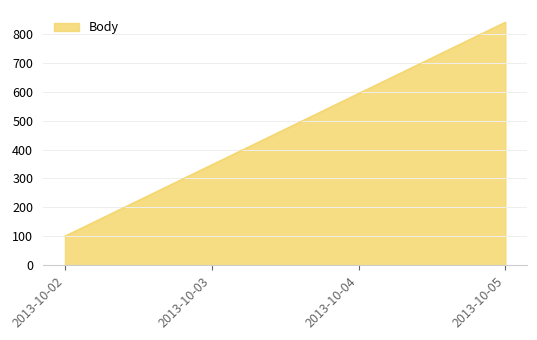

What is the maximum value shown in the chart?

840